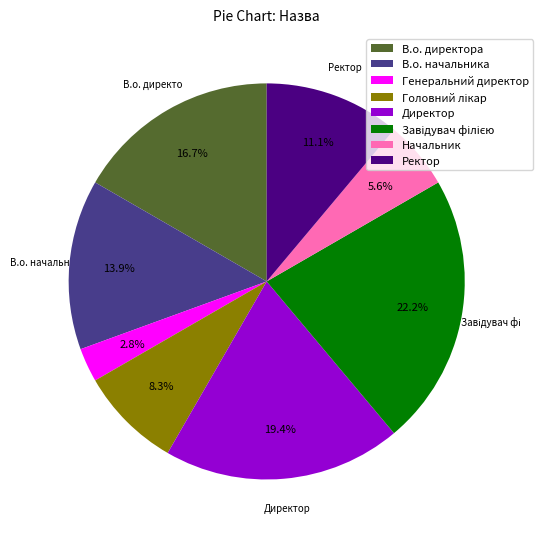

How many slices are in this pie chart?

8